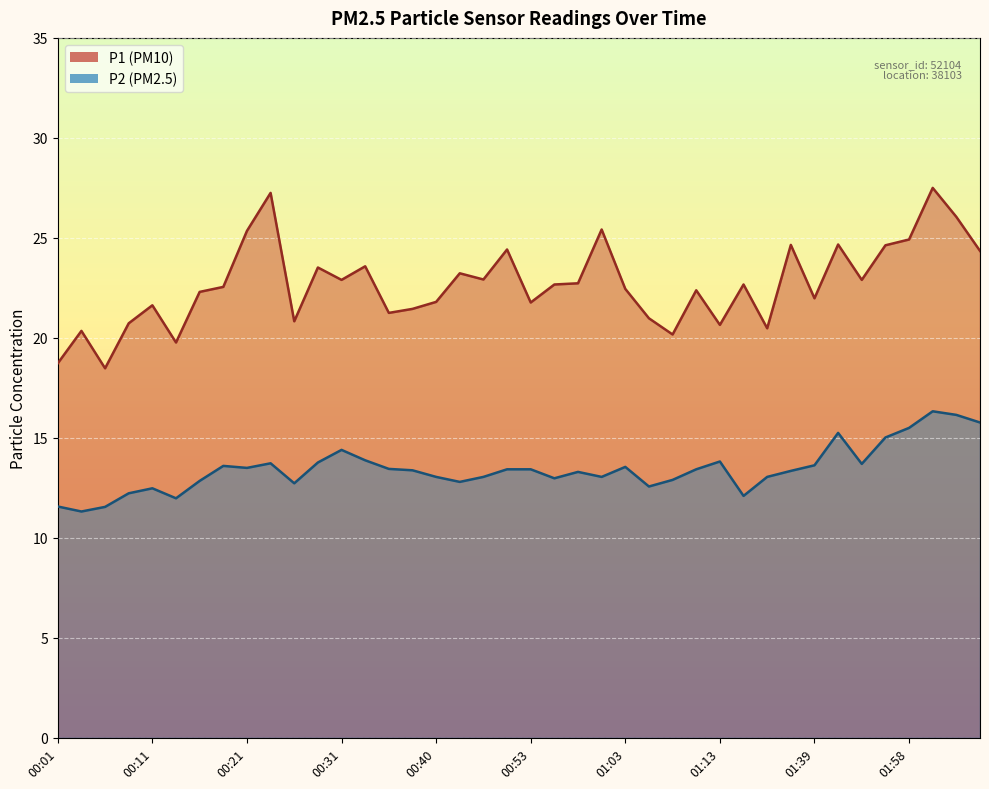

Reading right to left, transcribe all the data shown in this chart.

P1: 24.4	26.1	27.5	24.9	24.6	22.9	24.7	22.0	24.6	20.5	22.7	20.6	22.4	20.2	21.0	22.4	25.4	22.7	22.7	21.8	24.4	22.9	23.2	21.8	21.4	21.2	23.6	22.9	23.5	20.8	27.2	25.4	22.6	22.3	19.8	21.6	20.7	18.5	20.4	18.7
P2: 15.8	16.1	16.3	15.5	15.0	13.7	15.2	13.6	13.3	13.1	12.1	13.8	13.4	12.9	12.6	13.6	13.1	13.3	13.0	13.4	13.4	13.1	12.8	13.1	13.4	13.4	13.9	14.4	13.8	12.7	13.7	13.5	13.6	12.8	12.0	12.5	12.2	11.6	11.3	11.6